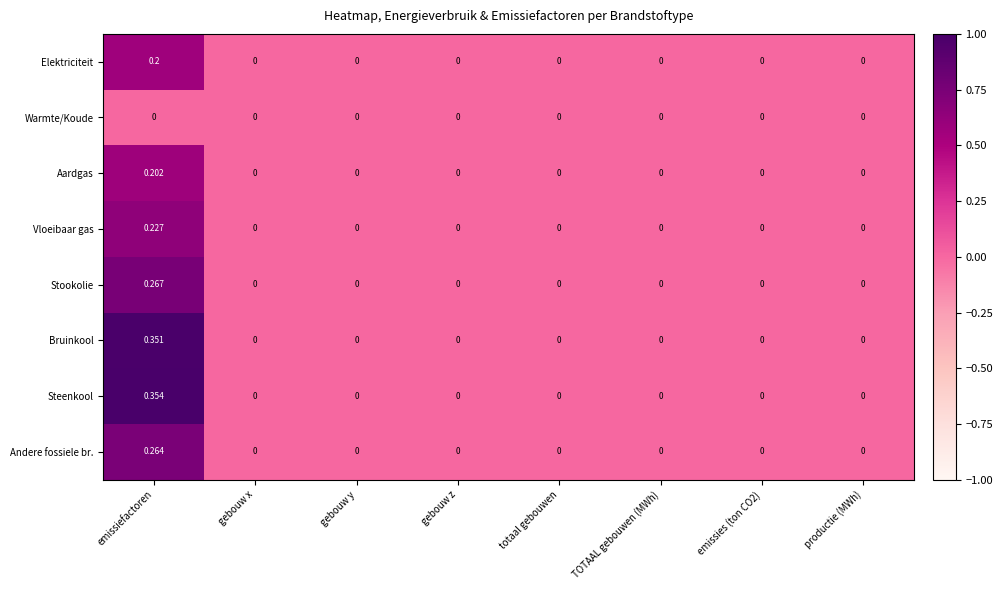

List the series in order of their peak value, lowest first.

Warmte/Koude, Elektriciteit, Aardgas, Vloeibaar gas, Andere fossiele br., Stookolie, Bruinkool, Steenkool